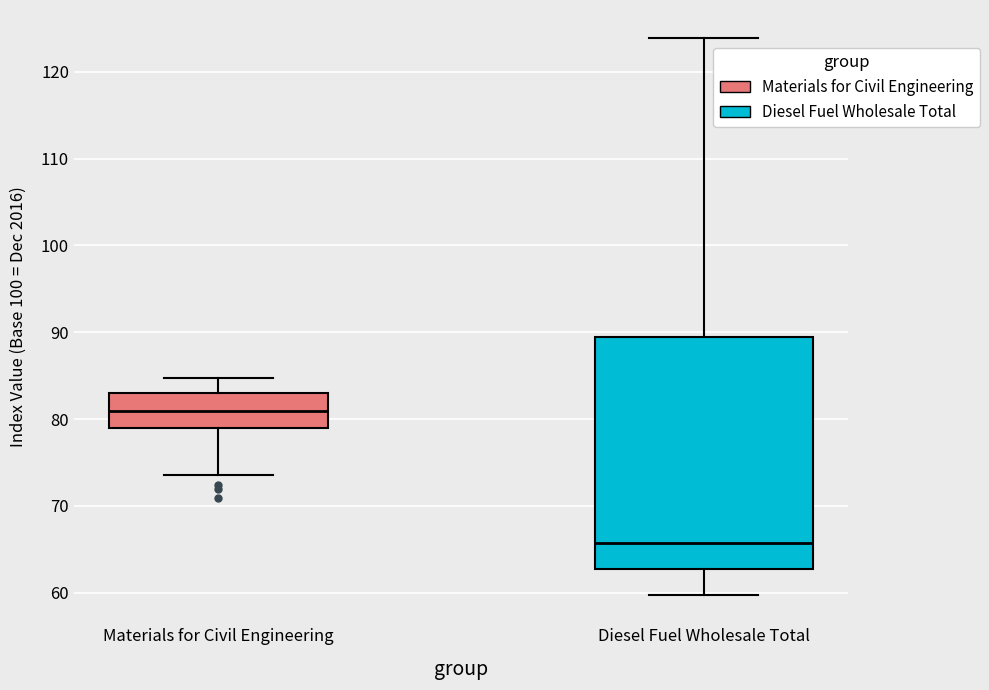

Reading left to right, transcribe this box plot: for each box, give where its median line is, the range the box spans, and where its two whiskers end, as read against the y-axis. The values are not printed on the chart, so give them approximately, as read against the axis.

Materials for Civil Engineering: median 81, box 79 to 83, whiskers 74 to 85
Diesel Fuel Wholesale Total: median 66, box 63 to 89, whiskers 60 to 124